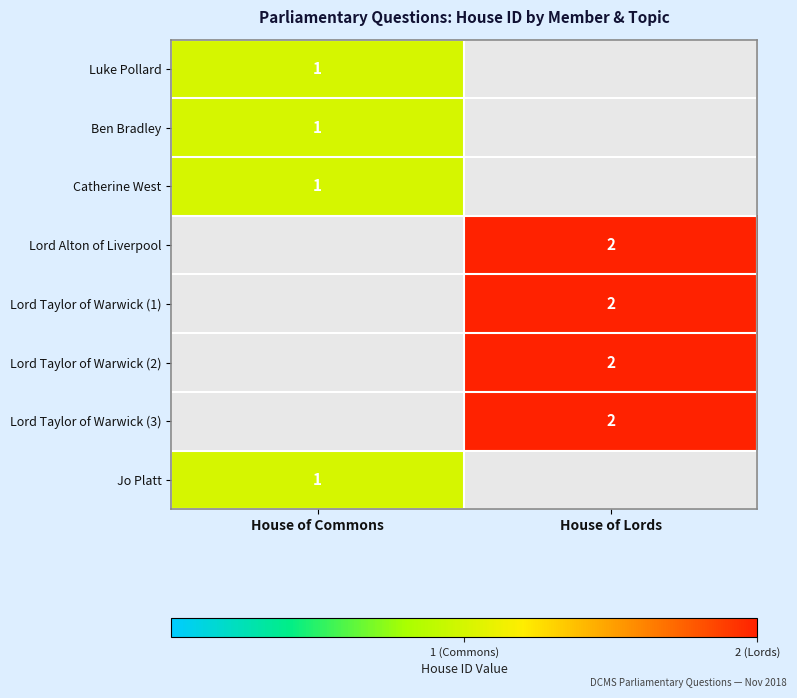

How many distinct data groups are displayed?

8